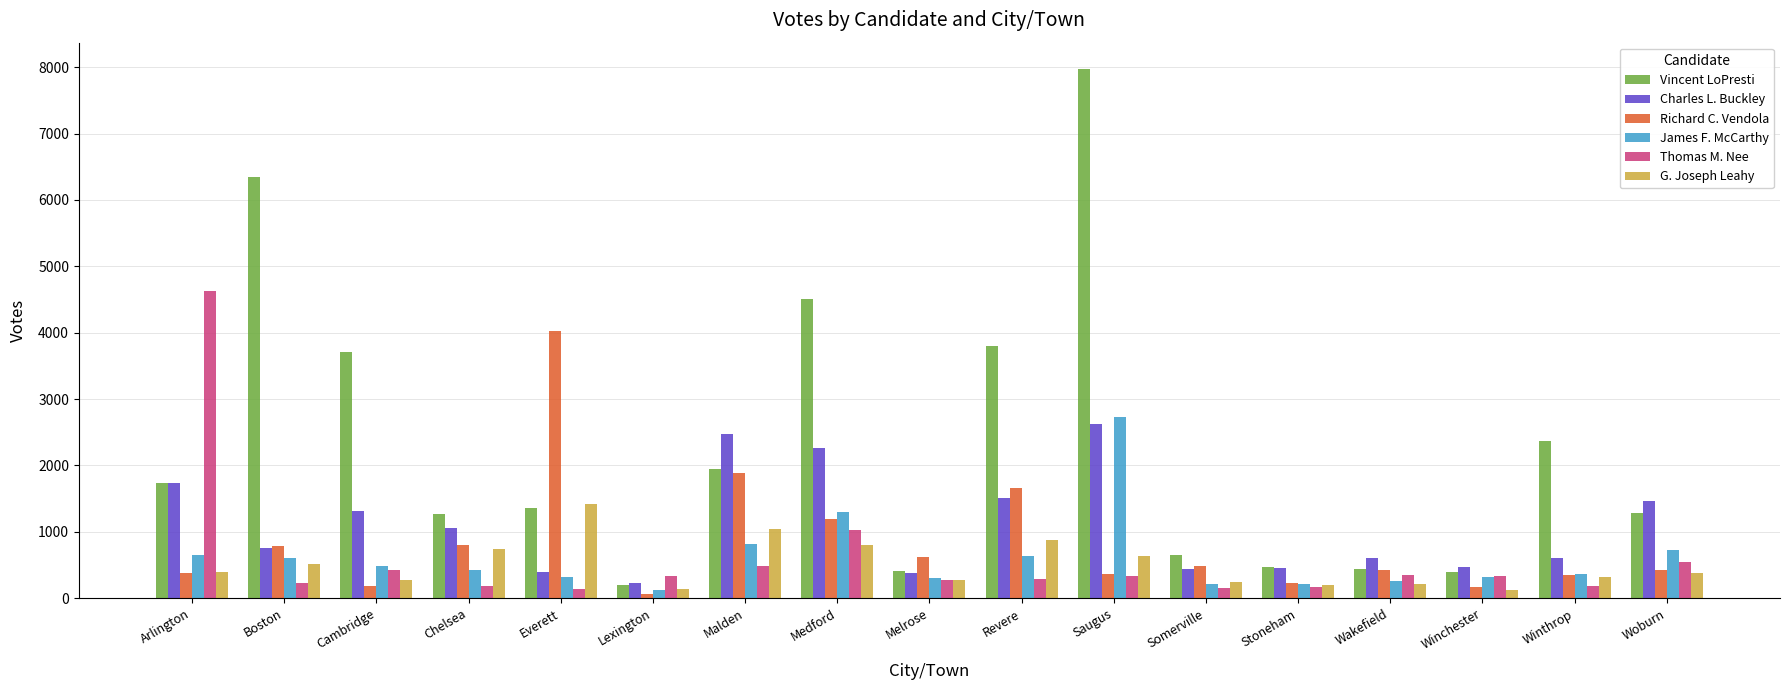

What is the label of the 10th bar from the right?

Medford